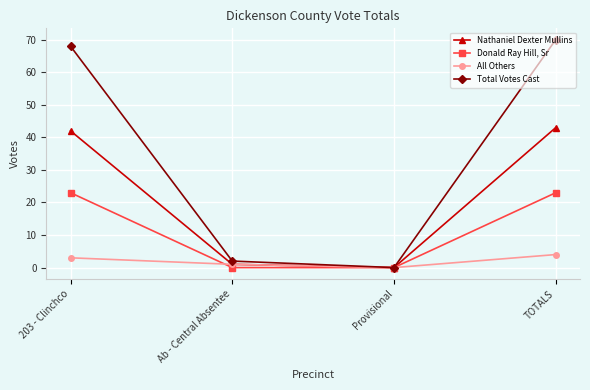

How many interior local valleys does the Total Votes Cast series have?

1